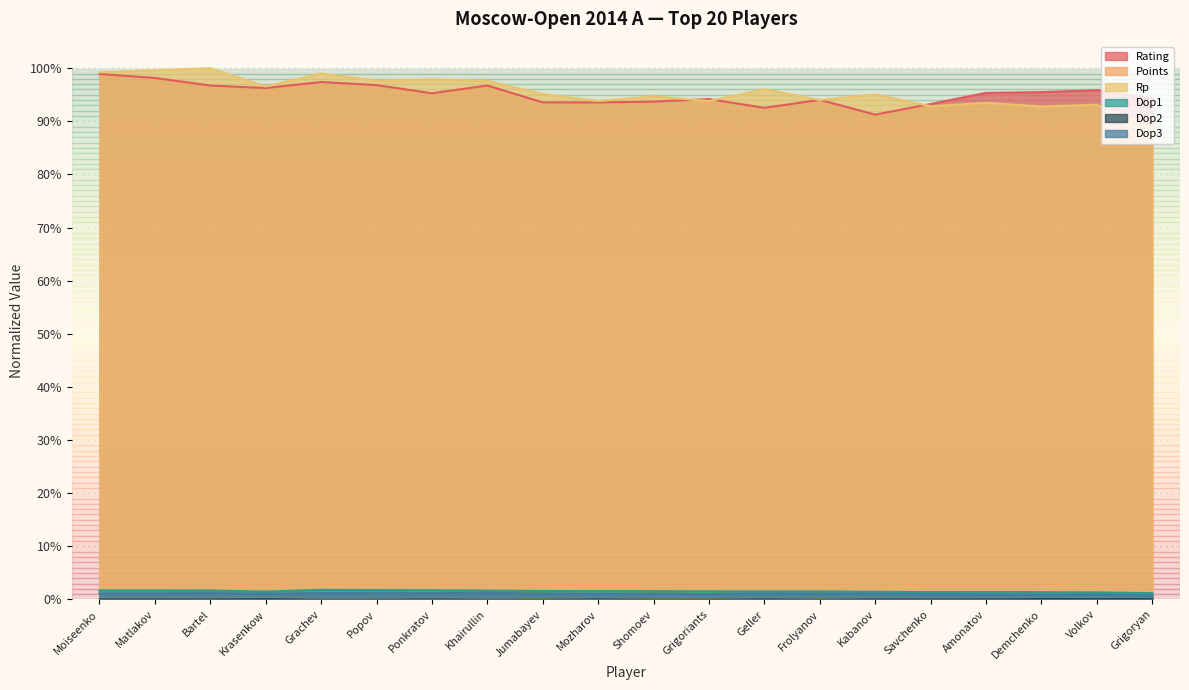

Between Mozharov and Popov, which is larger?

Popov